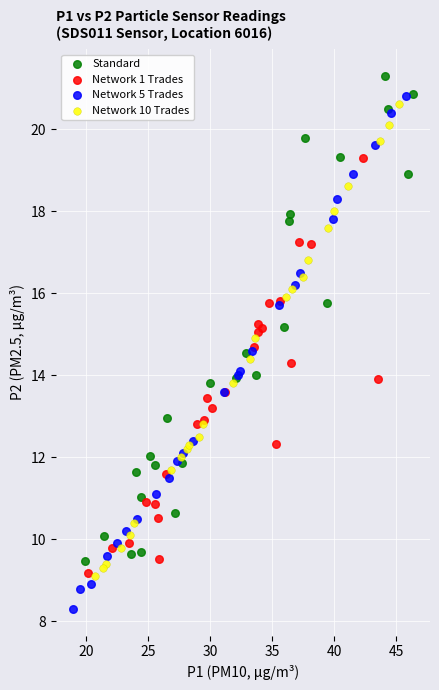

Which series contains the lowest Y value?

Network 5 Trades